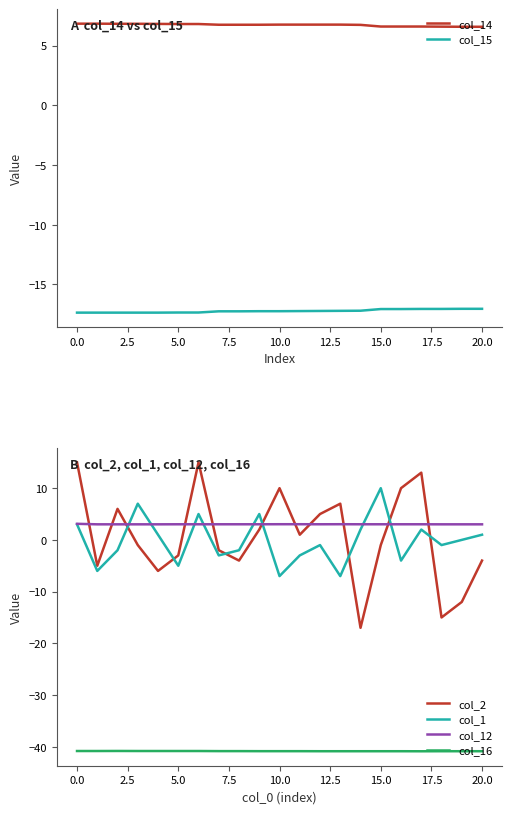

Count the number of data series in this chart.

6